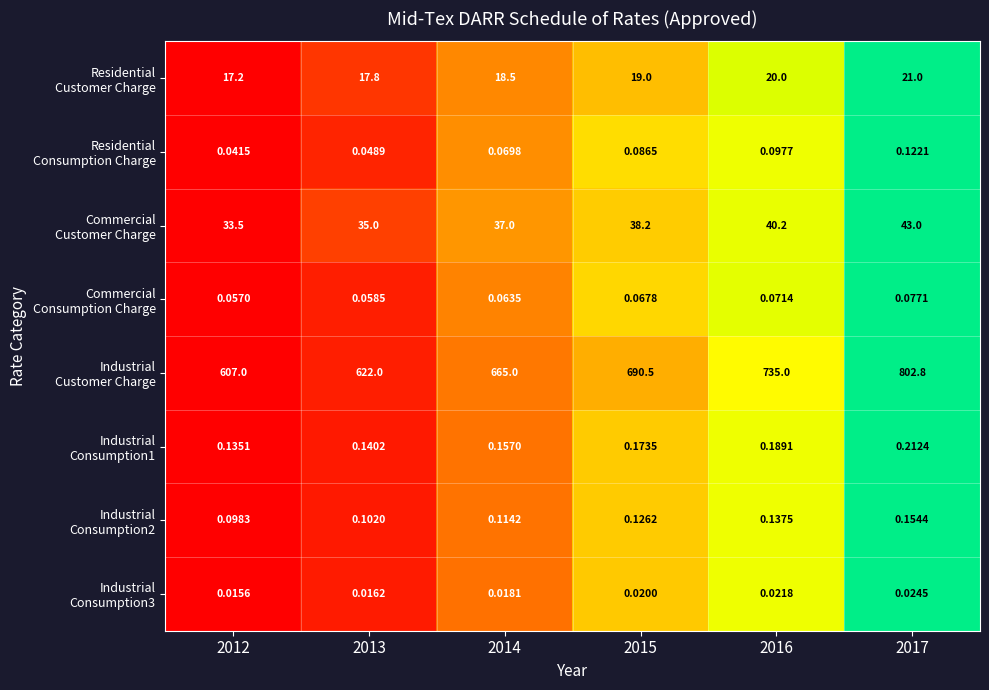

Count the number of categories in the chart.

6